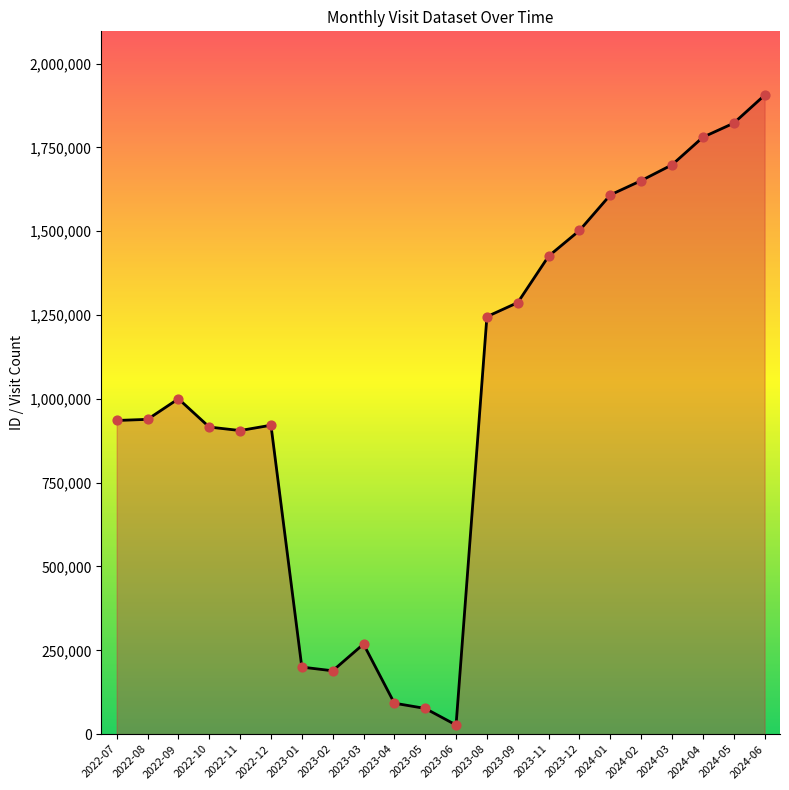

What is the change in value from 2022-09 to 2022-10?

-84286